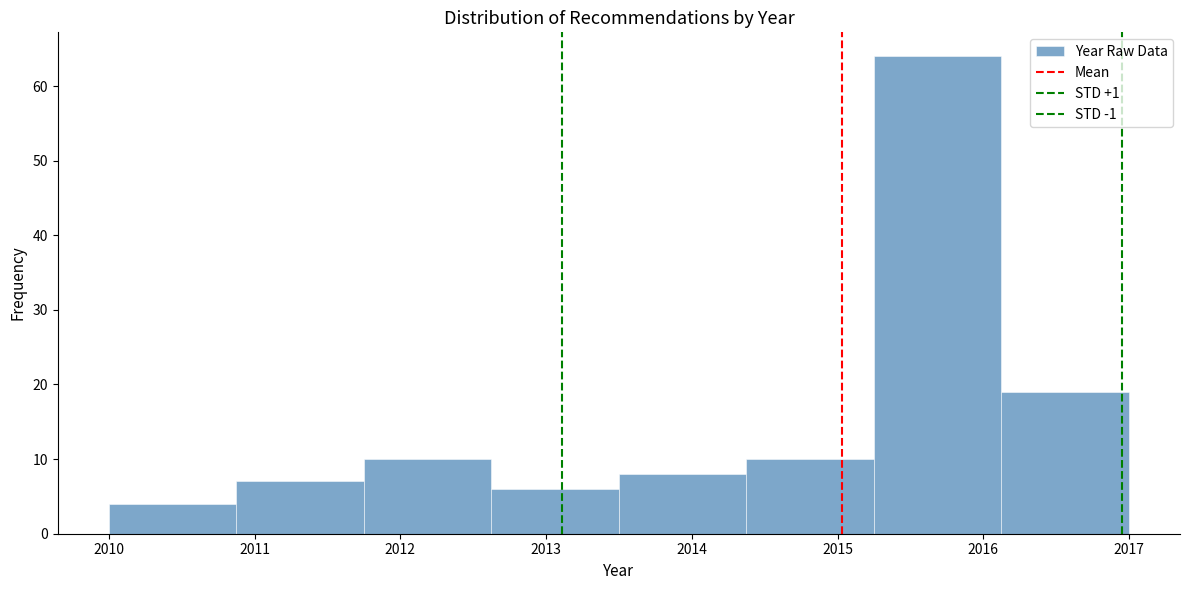

Reading left to right, transcribe this chart: for each bar, give the range it covers on the x-axis and its height. Neither the bar edges nor the heights are printed on the chart, so give them approximately, as read against the axes.

2010.0 to 2010.9: 4
2010.9 to 2011.8: 7
2011.8 to 2012.6: 10
2012.6 to 2013.5: 6
2013.5 to 2014.4: 8
2014.4 to 2015.3: 10
2015.3 to 2016.1: 64
2016.1 to 2017.0: 19